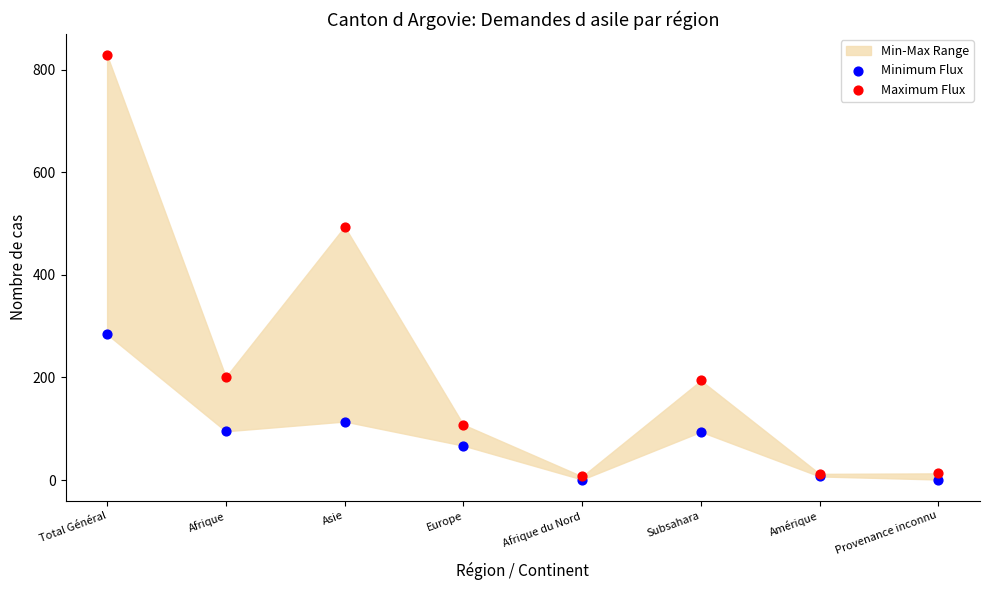

Across all series, what Y value is closest to 414?

494